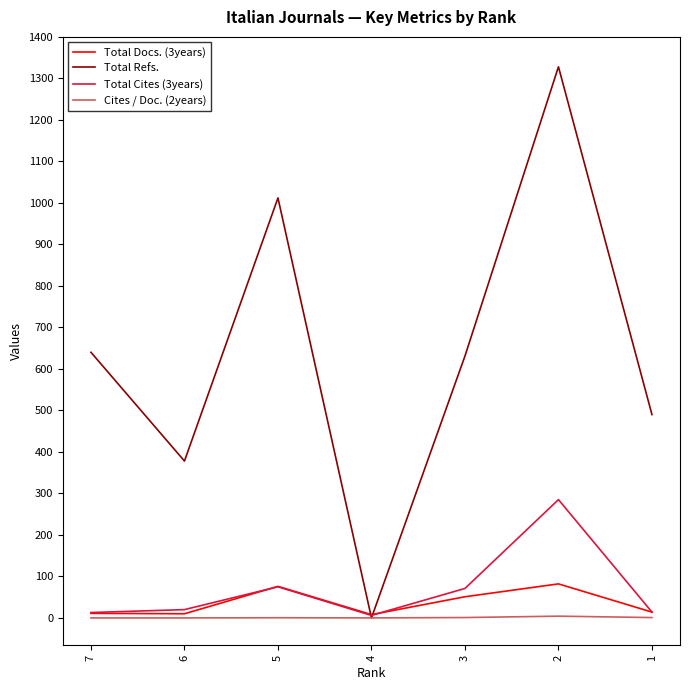

Is the value of Total Cites (3years) at 5 greater than the value of Total Docs. (3years) at 6?

Yes